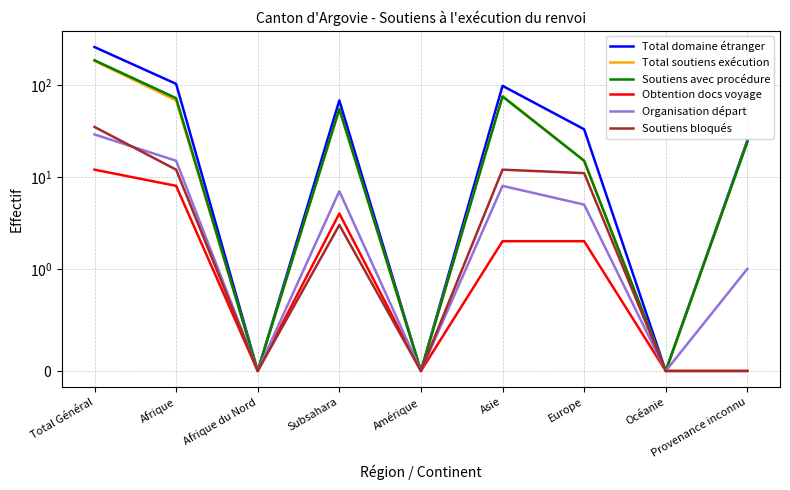

What is the sum of the Soutiens avec procédure values at Asie and Subsahara?

130